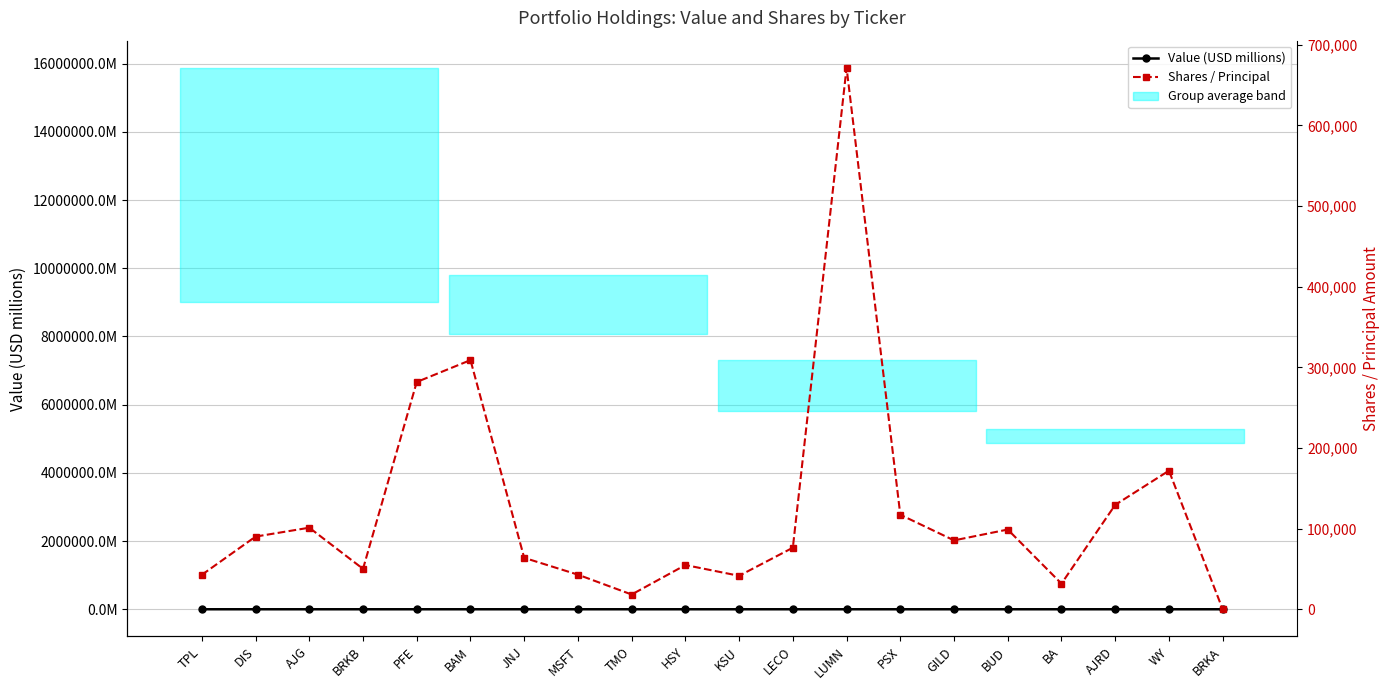

Reading left to right, what are all the values shown in this chart?

Value (USD millions): 19.3	11.2	10.7	10.7	10.3	10.2	9.5	9.0	8.1	7.9	7.5	7.0	6.8	6.1	5.4	5.3	5.3	5.2	4.9	4.8
Shares / Principal: 42739.0	90134.0	101165.0	50134.0	281859.0	308987.0	63793.0	42921.0	18310.0	54855.0	41500.0	76355.0	671577.0	117243.0	85433.0	98878.0	31795.0	129490.0	171850.0	15.0